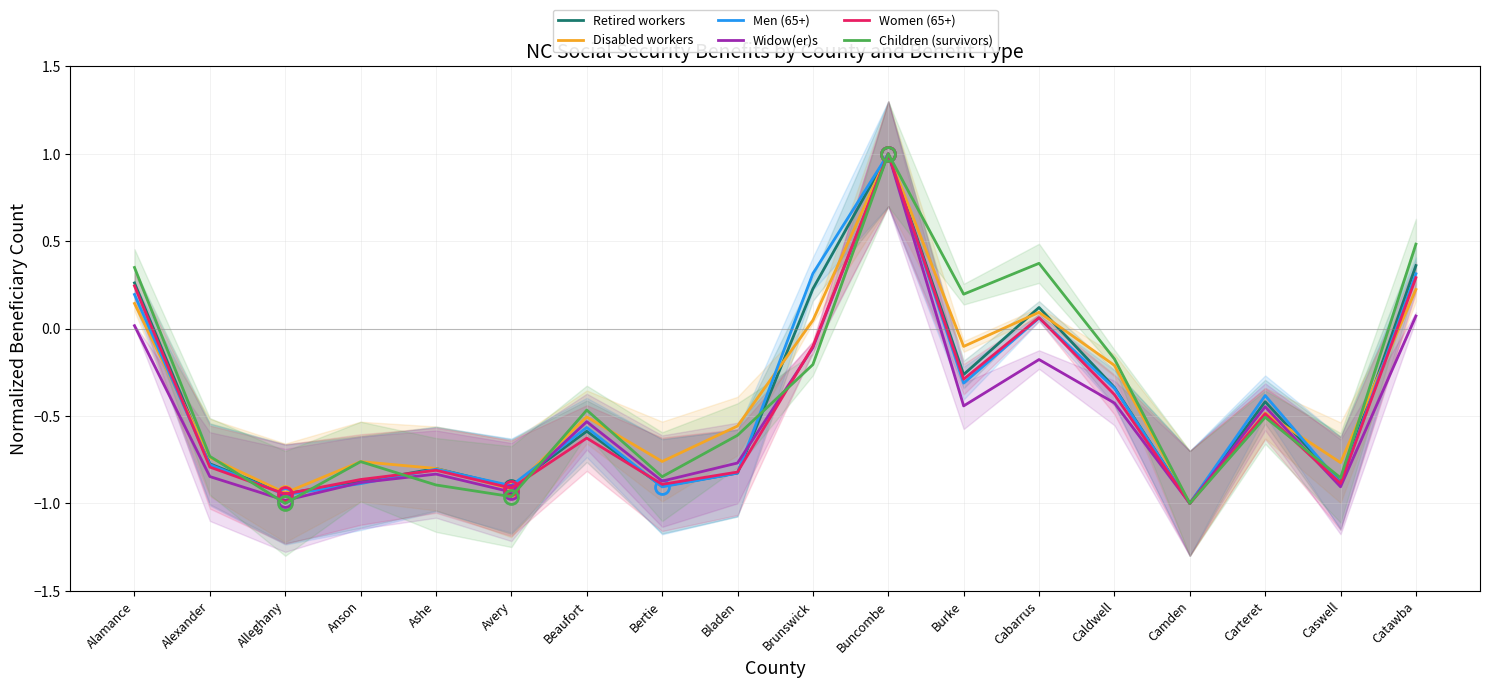

How many values in Disabled workers are above zero?

5